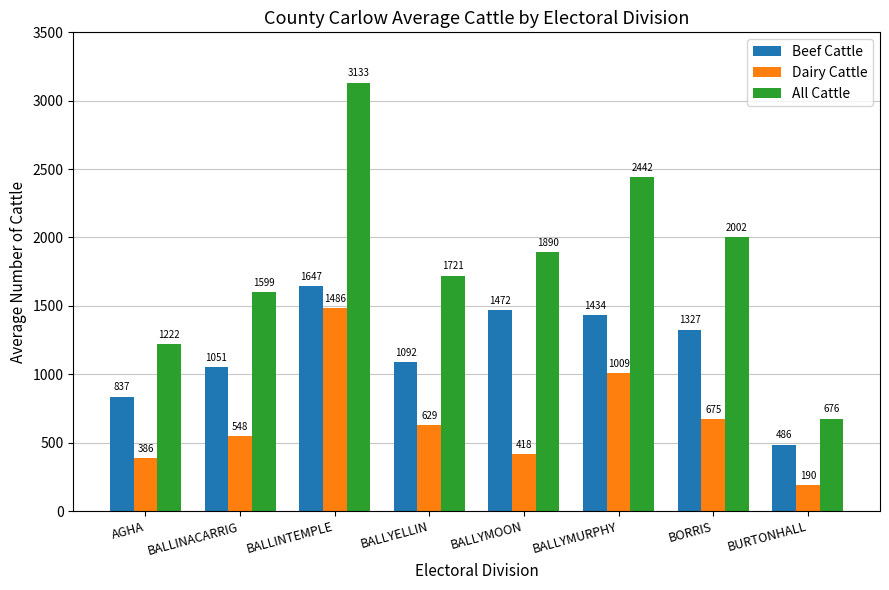

Where is Beef Cattle nearest to the value 1066?

BALLINACARRIG